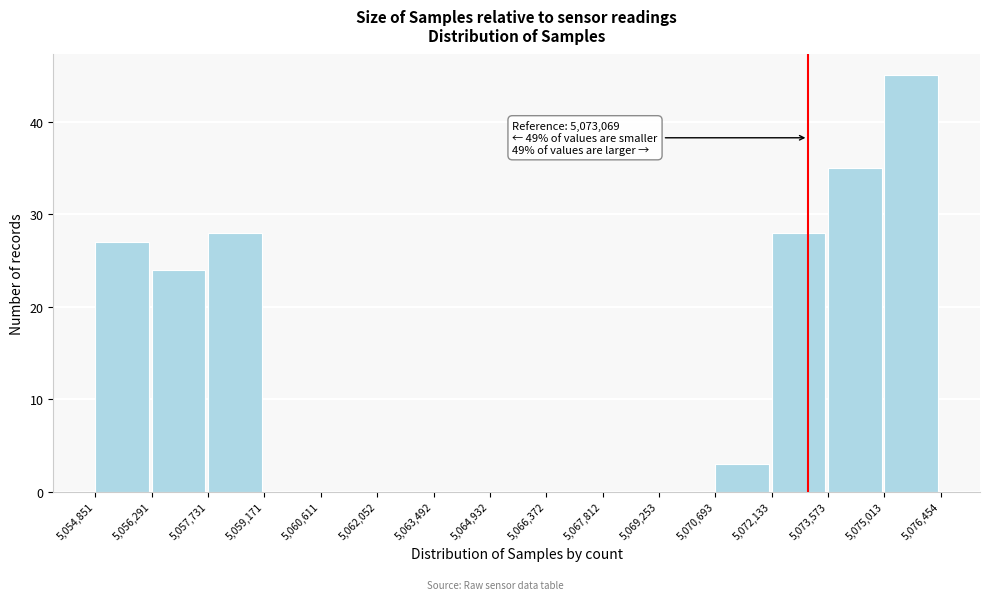

Which range on the x-axis has the tallest bar?

5,075,013 to 5,076,454